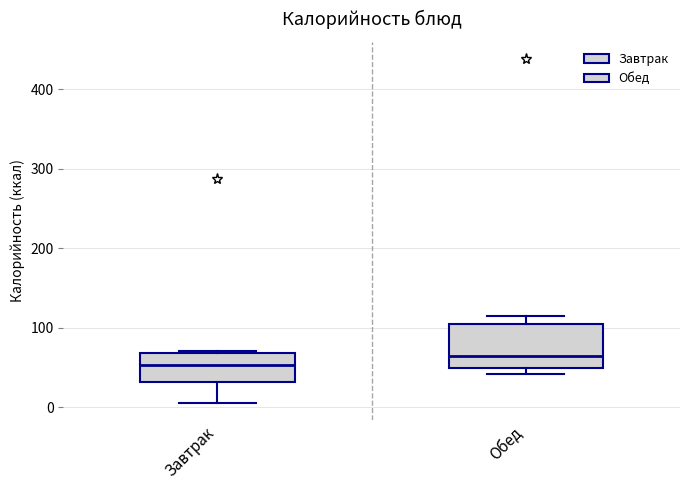

Which box has the lowest median line?

Завтрак